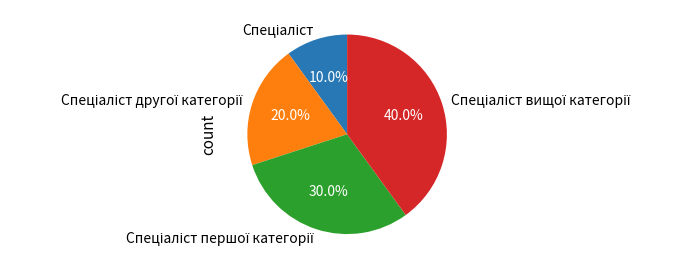

Is there a majority slice in this chart?

No